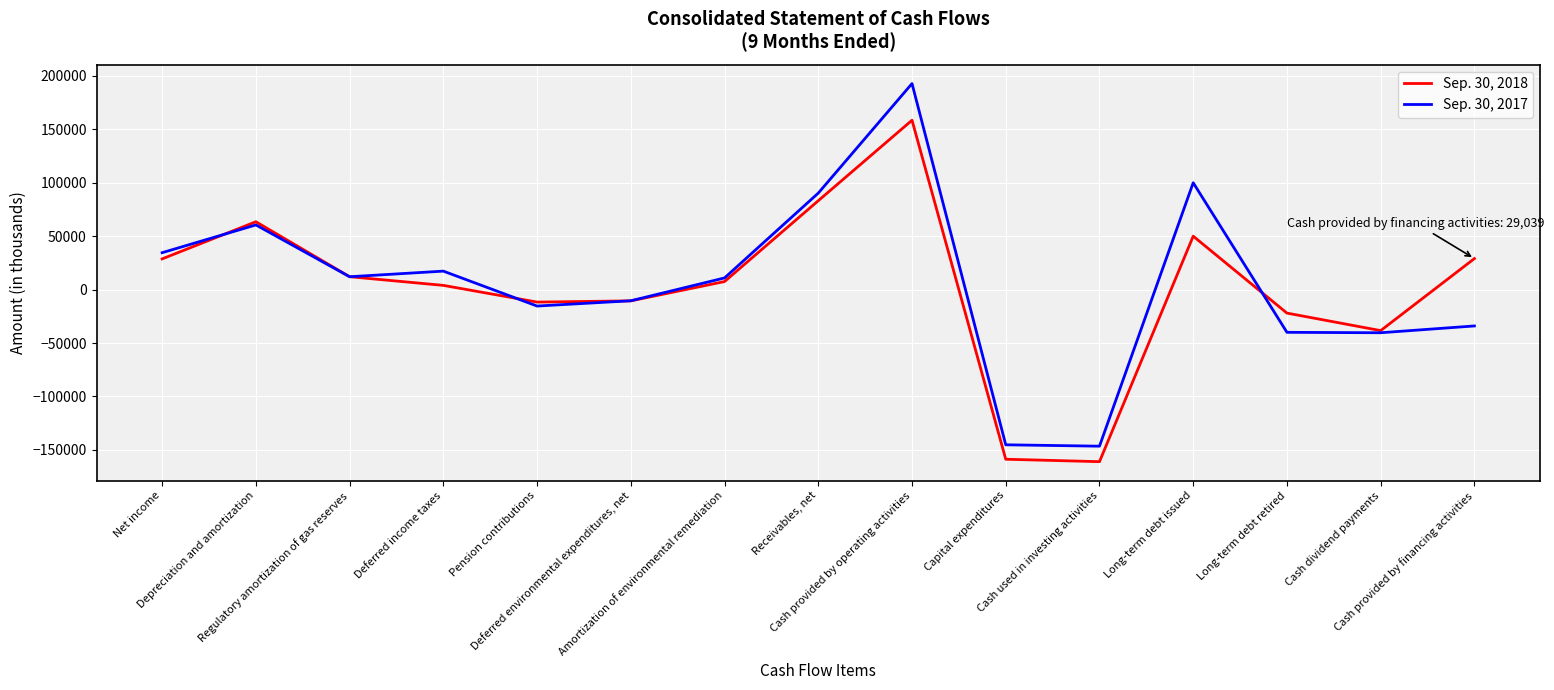

How many values in Sep. 30, 2017 are below zero?

7